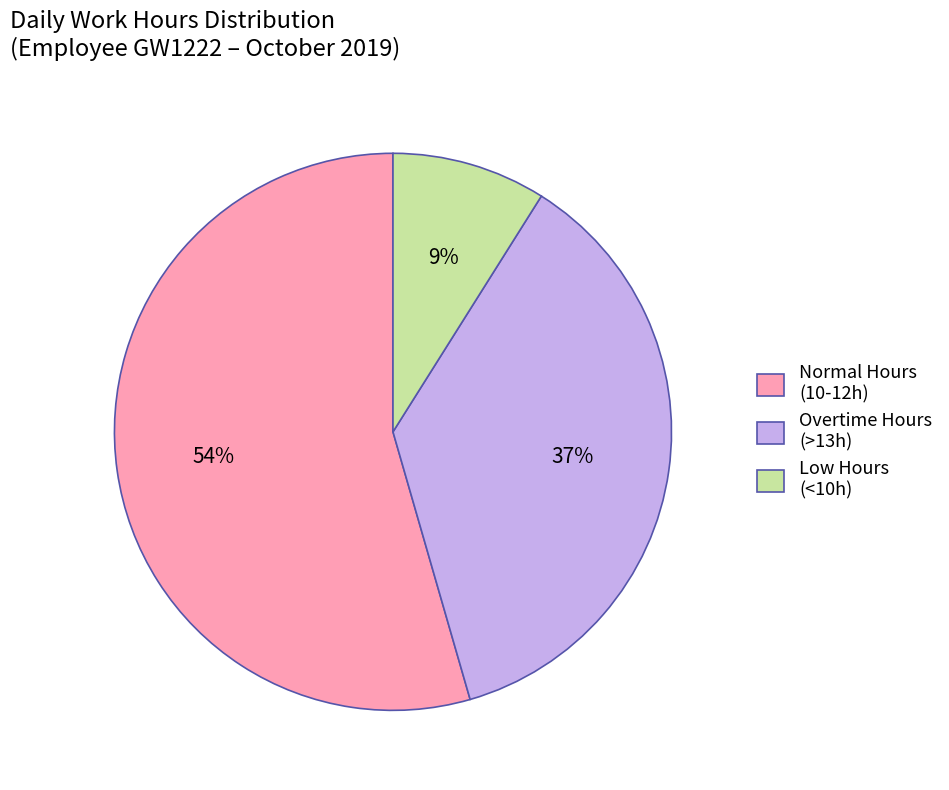

Which slice is the largest?

Normal Hours (10-12h)